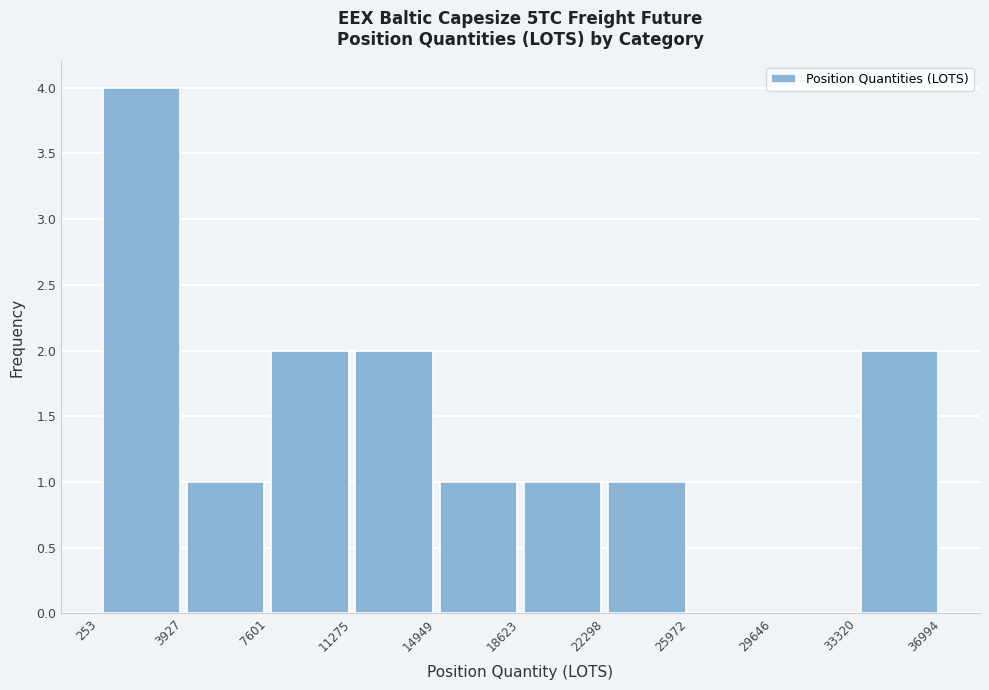

Reading left to right, list every bar in this chart as the range it spans on the x-axis followed by its height. The values are not printed on the chart, so give them approximately, as read against the axis.

253 to 3927: 4
3927 to 7601: 1
7601 to 11275: 2
11275 to 14949: 2
14949 to 18623: 1
18623 to 22298: 1
22298 to 25972: 1
25972 to 29646: 0
29646 to 33320: 0
33320 to 36994: 2